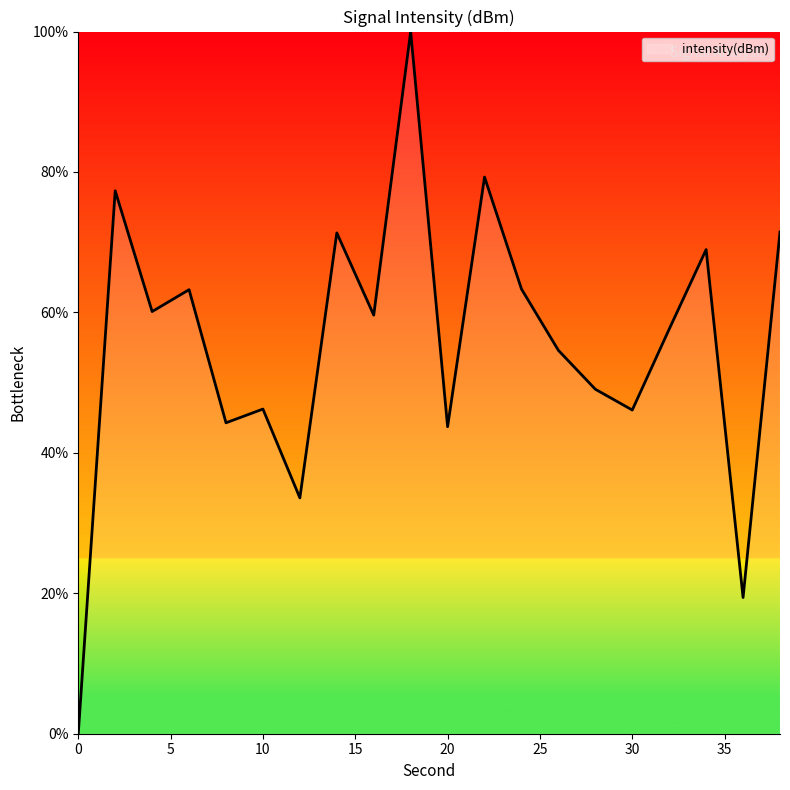

What is the difference between the maximum and minimum values?

100.0